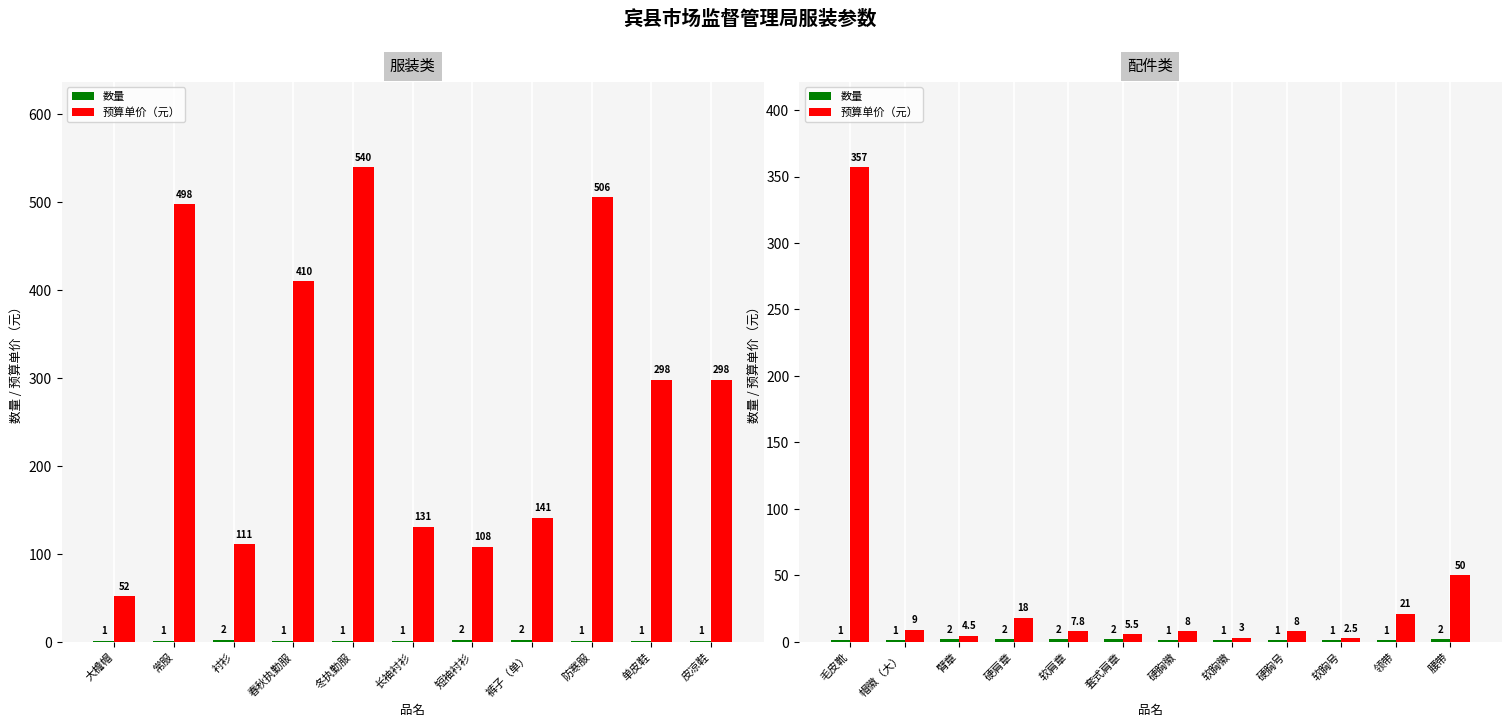

What is the label of the 8th bar from the left?

软胸徽